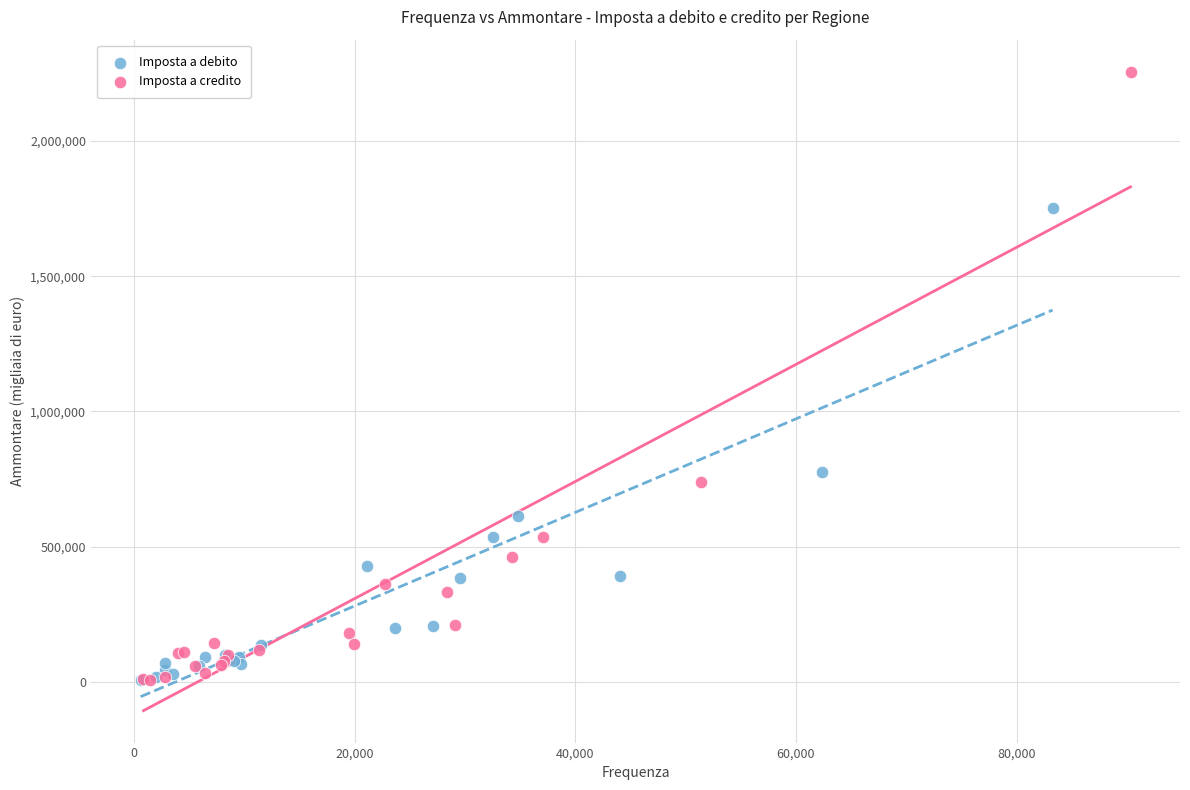

Which series has the widest spread of Y values?

Imposta a credito